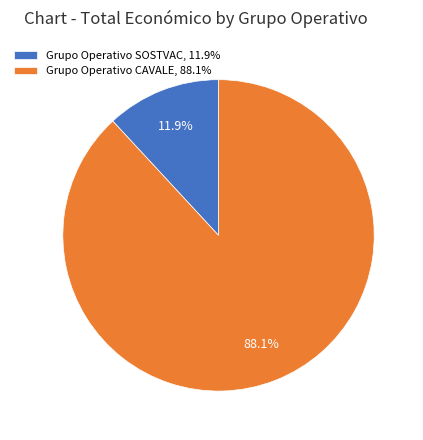

Which has a higher value, Grupo Operativo CAVALE, 88.1% or Grupo Operativo SOSTVAC, 11.9%?

Grupo Operativo CAVALE, 88.1%